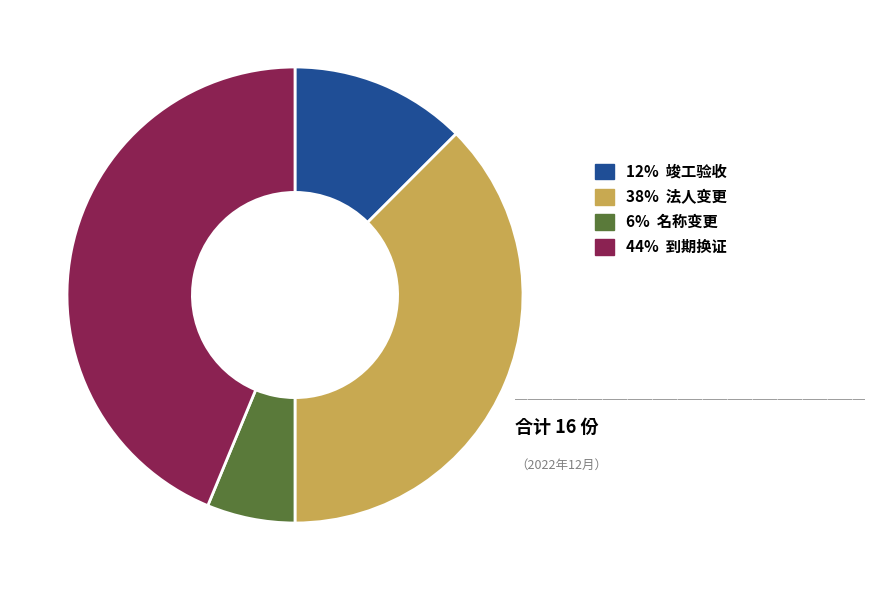

Which has a higher value, 38% 法人变更 or 12% 竣工验收?

38% 法人变更